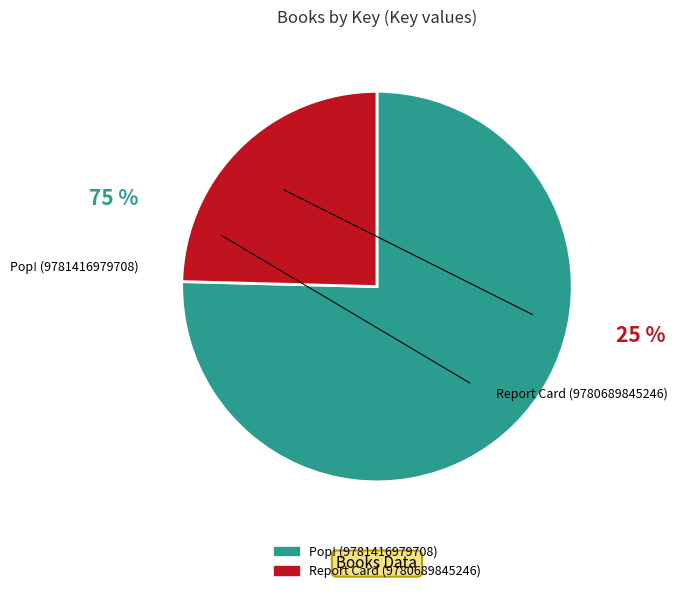

Count the number of slices in the pie.

2